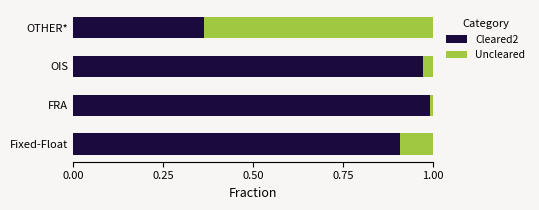

The Cleared2 series shows 1.4 at Fixed-Float. True or false?

False